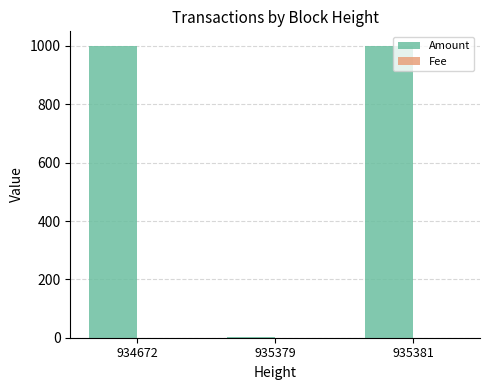

What is the sum of all Amount values?

2001.0